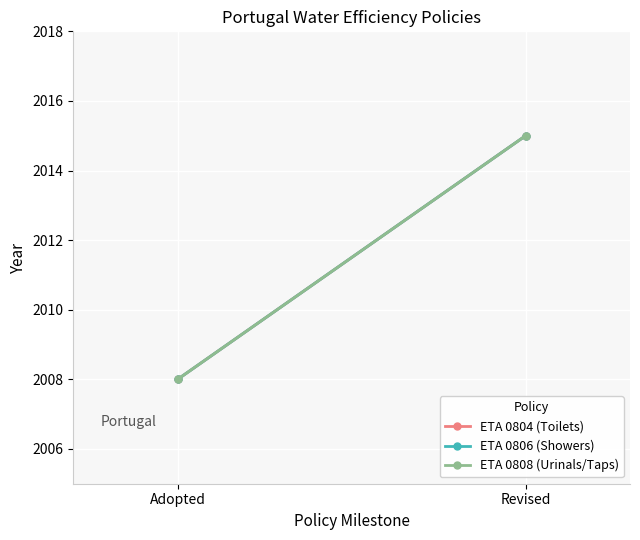

Reading right to left, what are all the values shown in this chart?

ETA 0804 (Toilets): 2015	2008
ETA 0806 (Showers): 2015	2008
ETA 0808 (Urinals/Taps): 2015	2008